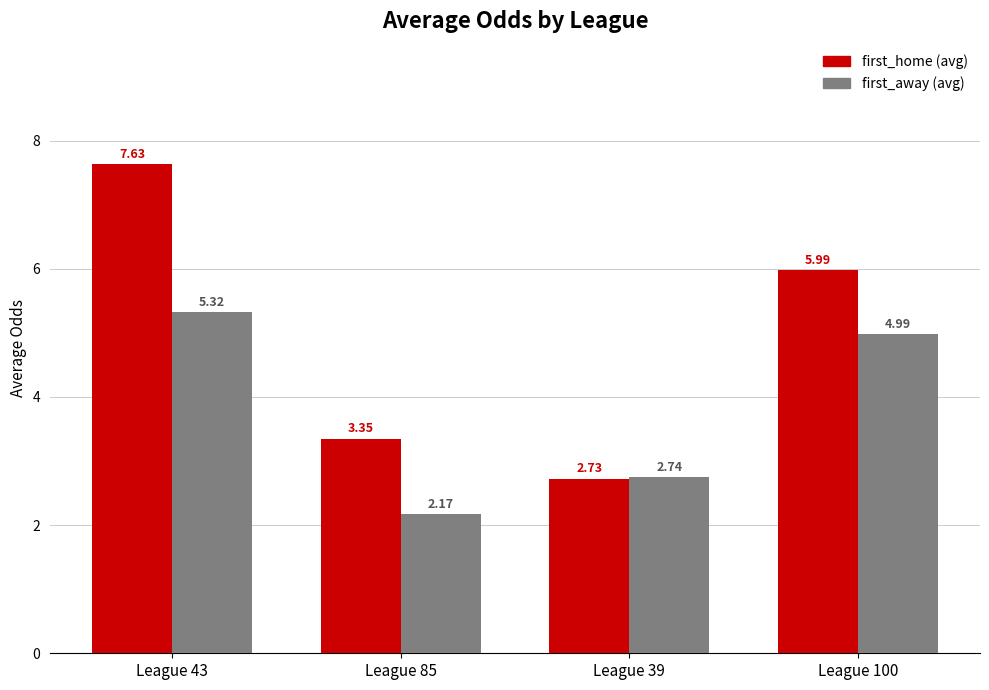

What is the difference between the highest and lowest values at League 100?

1.0